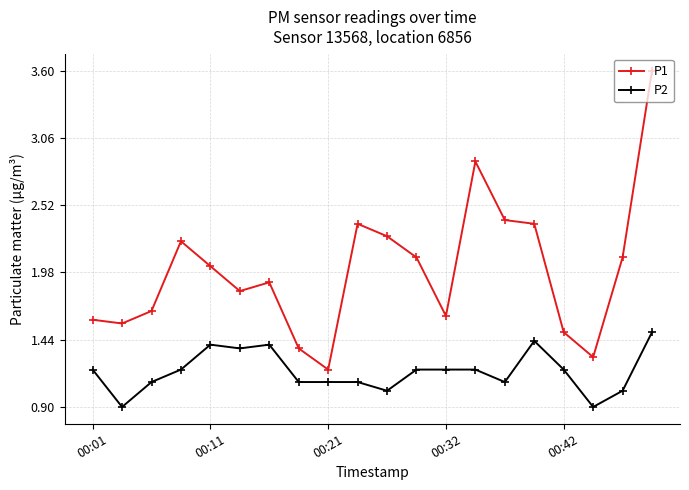

Which series has the largest total across all categories?

P1